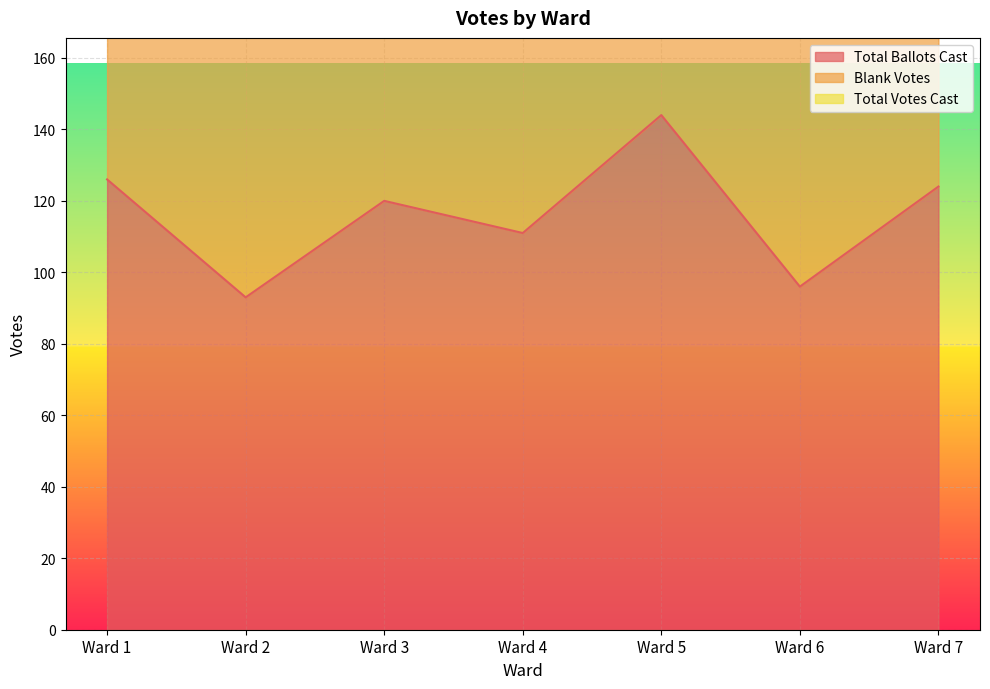

Reading right to left, list all the values displayed in this chart.

Total Ballots Cast: Ward 7=124	Ward 6=96	Ward 5=144	Ward 4=111	Ward 3=120	Ward 2=93	Ward 1=126
Blank Votes: Ward 7=239	Ward 6=183	Ward 5=280	Ward 4=206	Ward 3=225	Ward 2=177	Ward 1=233